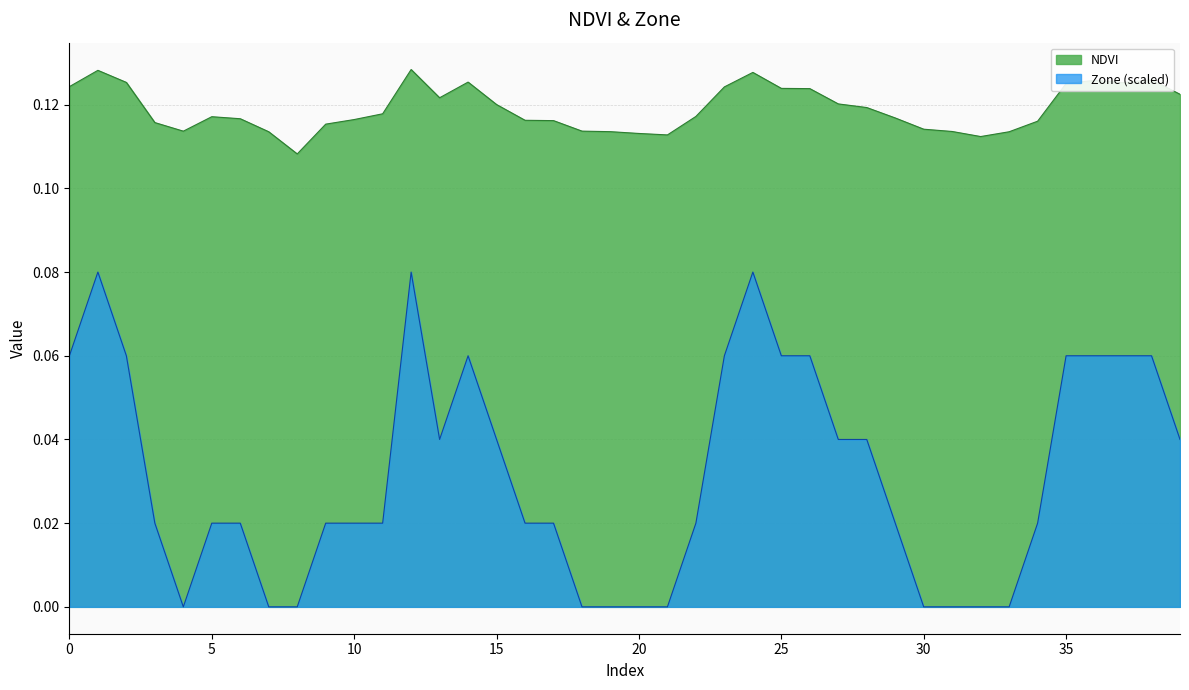

How many interior local valleys does the NDVI series have?

6